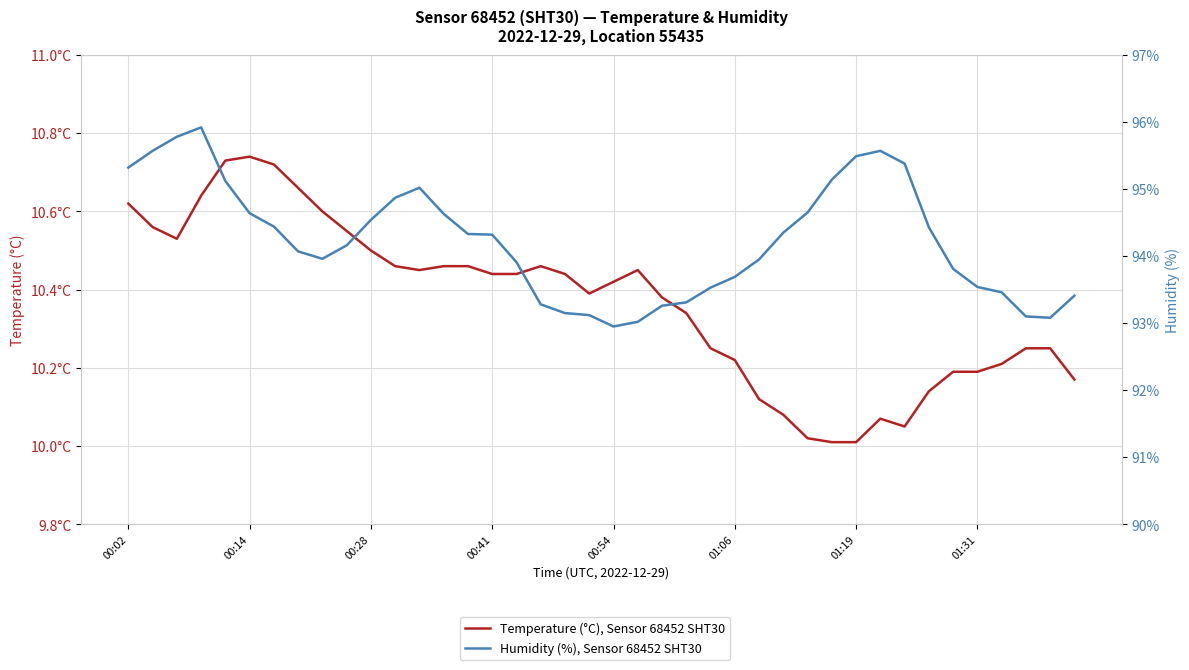

How many categories are shown in the chart?

40